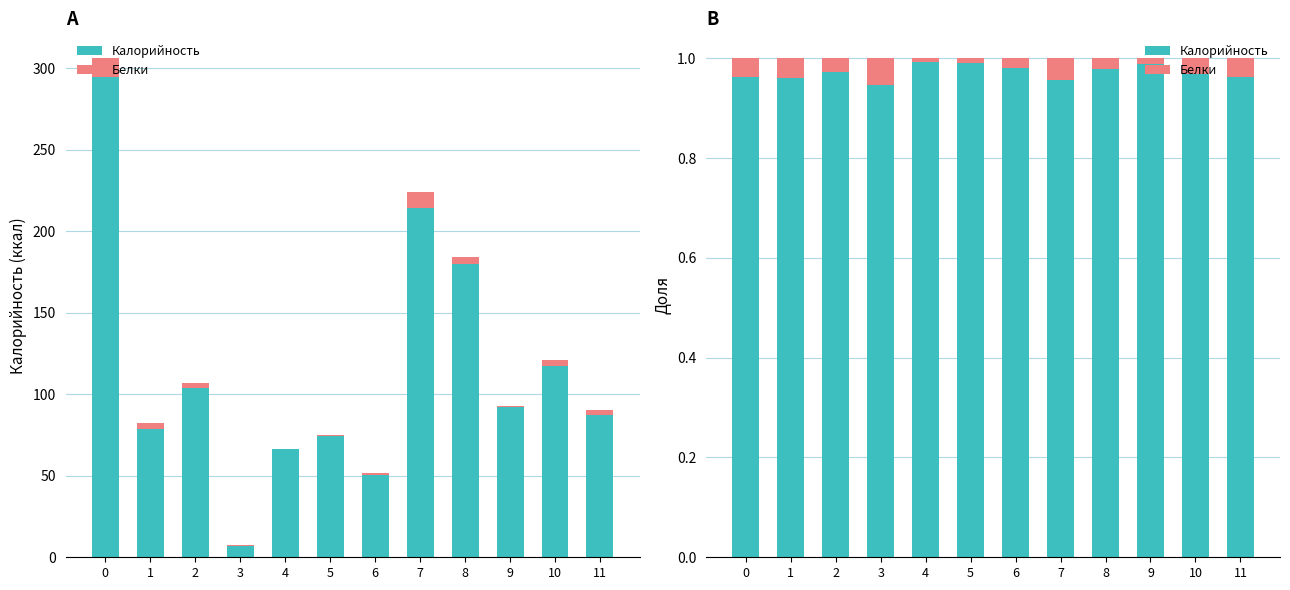

What are all the series names shown in the legend?

Калорийность, Белки